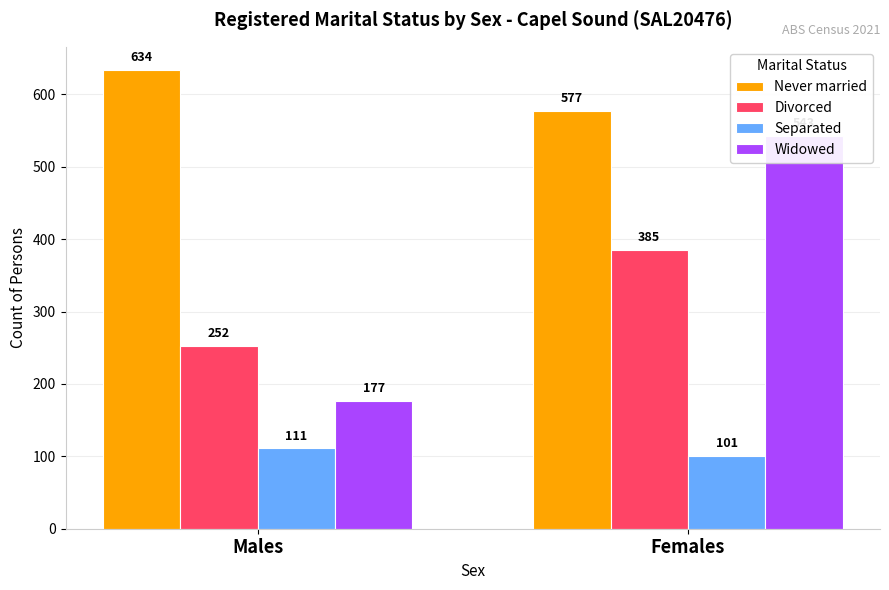

How many data points in Separated are less than 111?

1